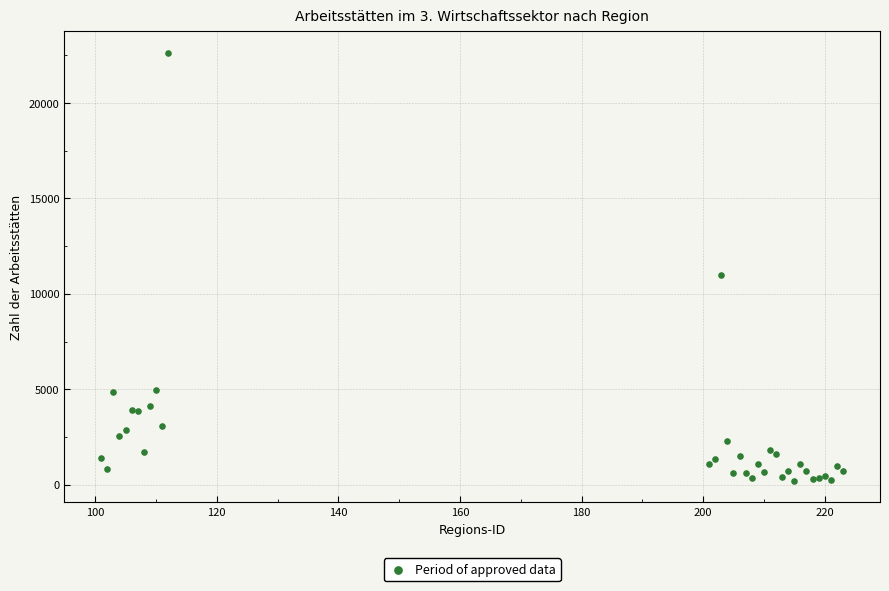

What Y value in the scatter plot is closest to 11408?

10975